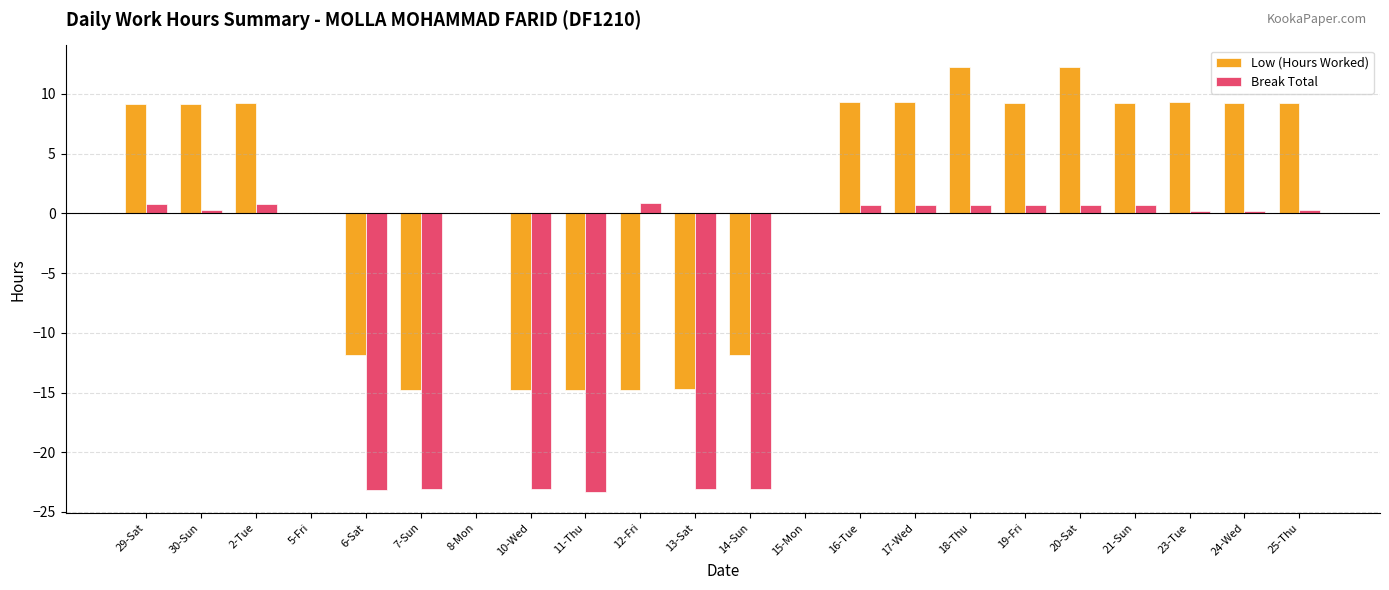

What is the spread (max minus min) of values at 29-Sat?

8.4